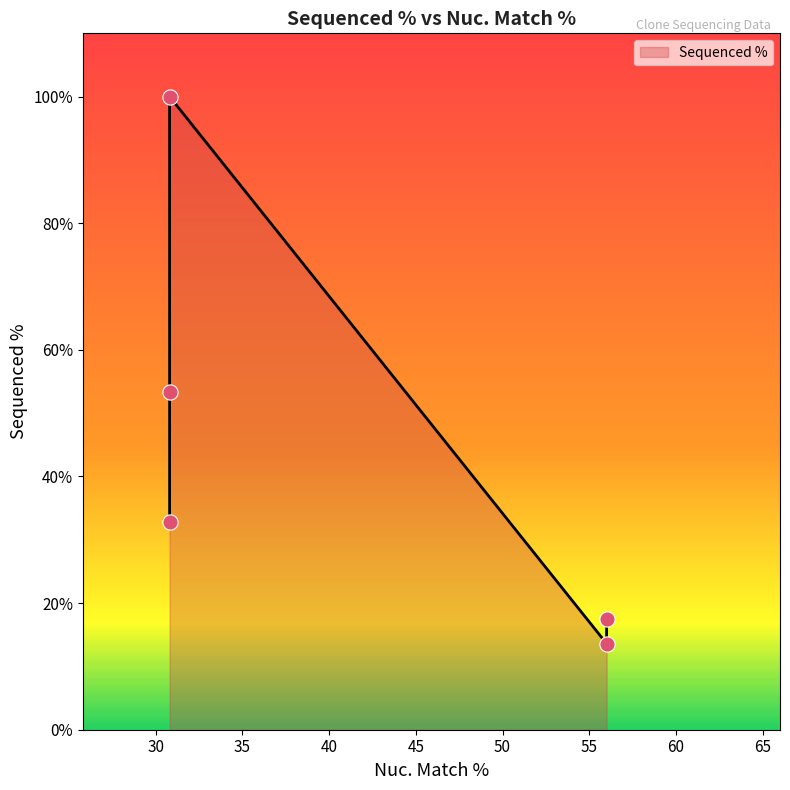

Which has a higher value, 30.8 or 30.8?

30.8